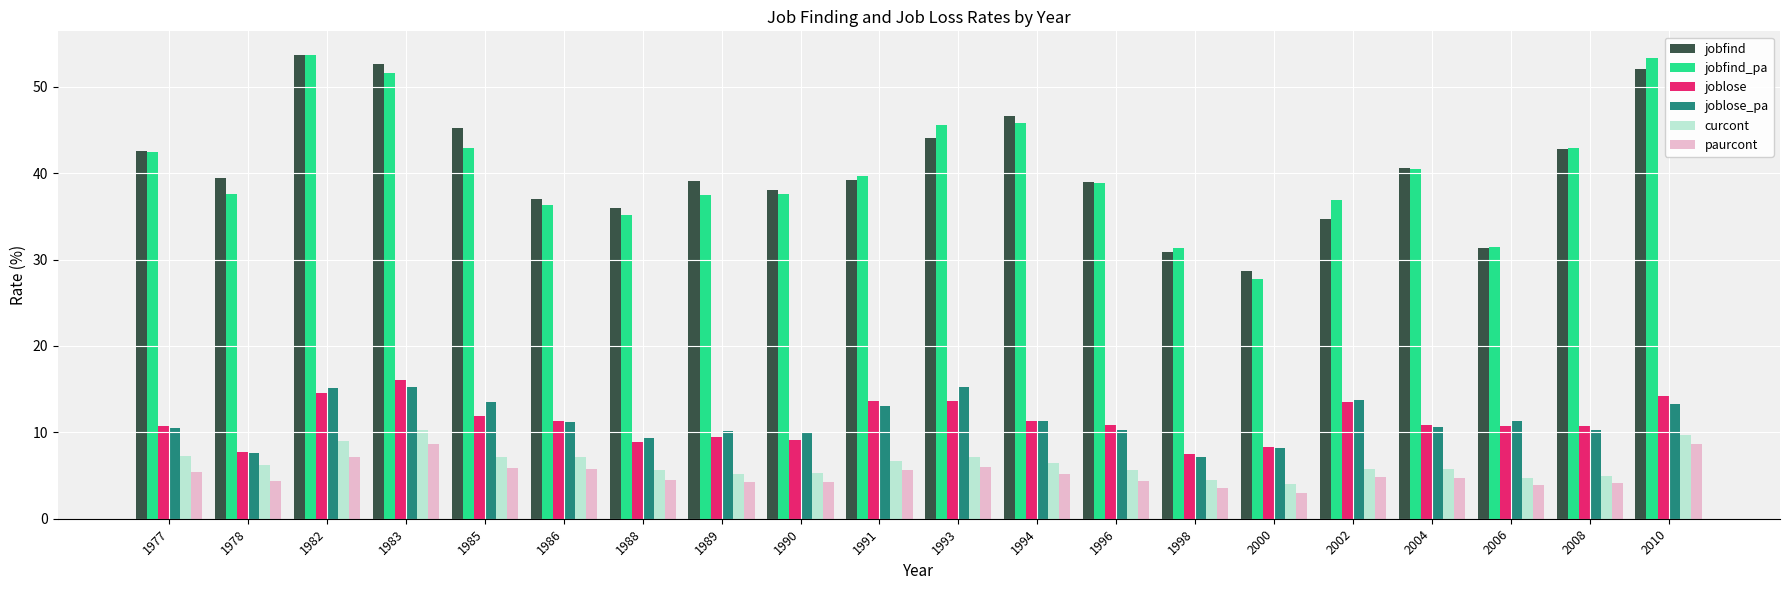

What is the difference between the maximum and minimum values in the jobfind series?

25.0